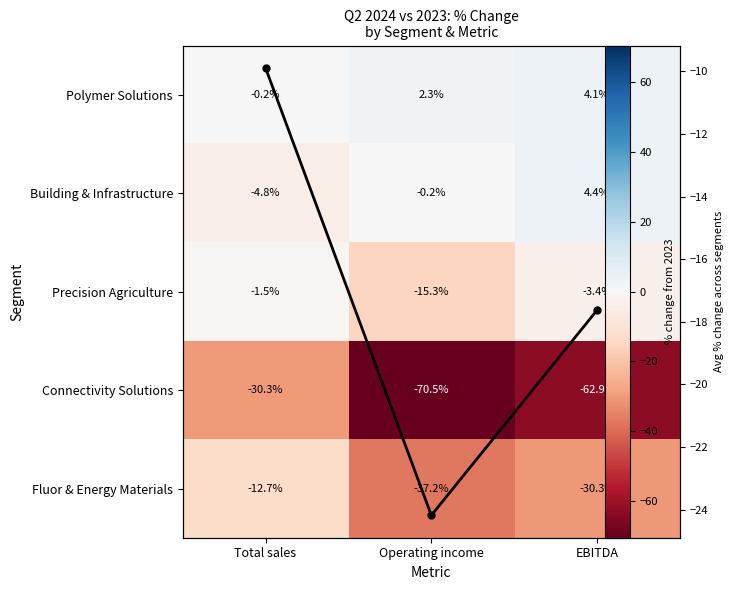

Is it true that Building & Infrastructure equals -4.8 at Total sales?

True